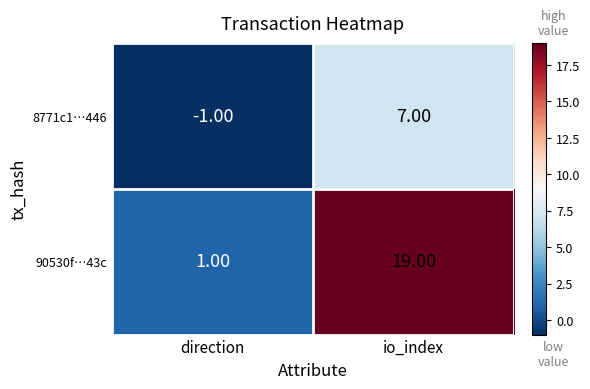

Rank the series at io_index from lowest to highest value.

8771c1…446, 90530f…43c